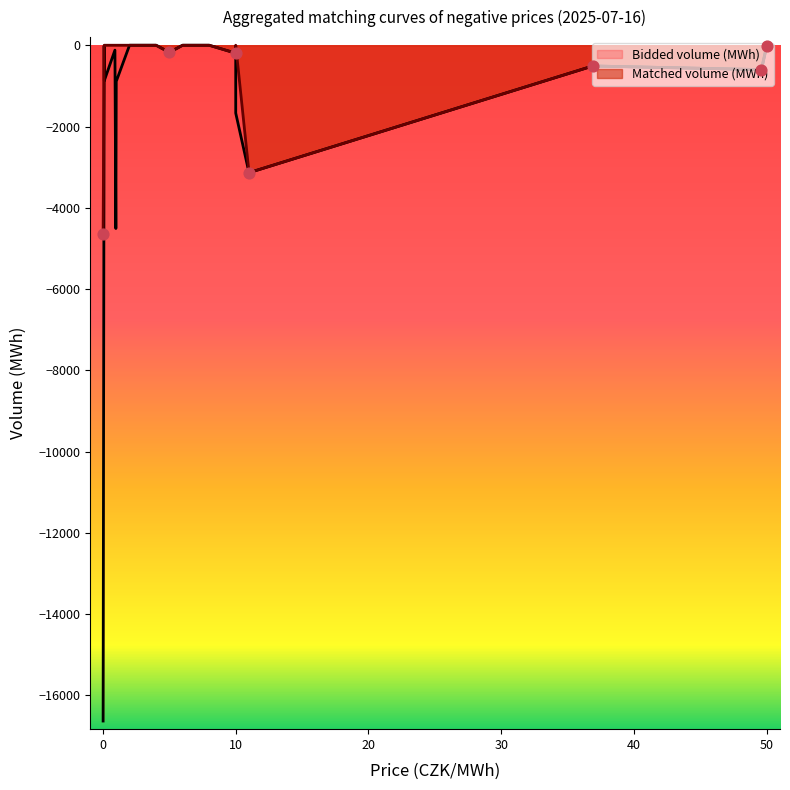

Is the value of Bidded volume (MWh) at 49.6 greater than the value of Matched volume (MWh) at 8.0?

No